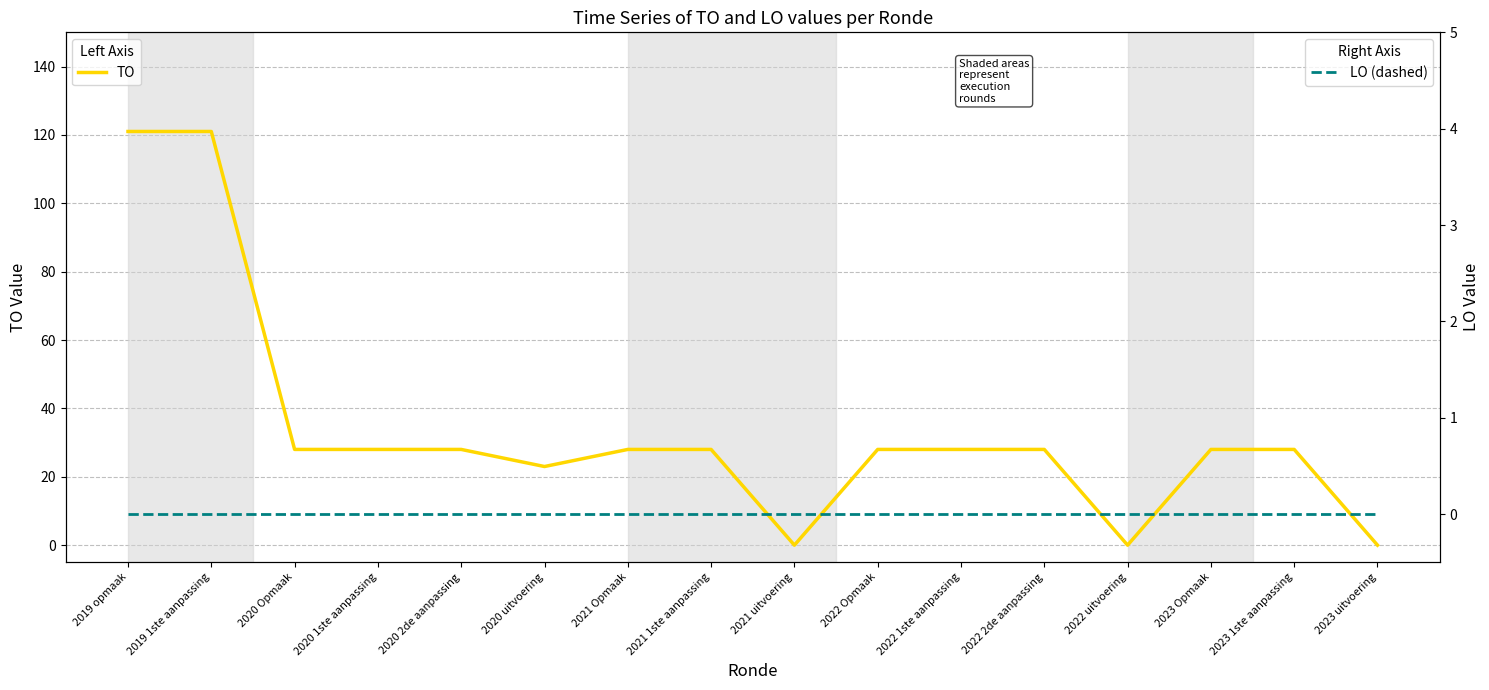

What is the total value across all series at 2022 Opmaak?

28